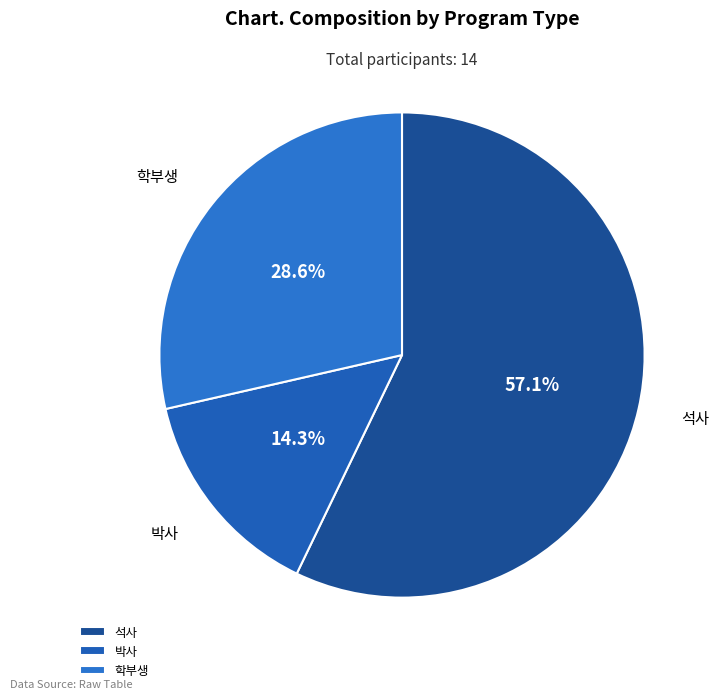

Which slice is the largest?

석사